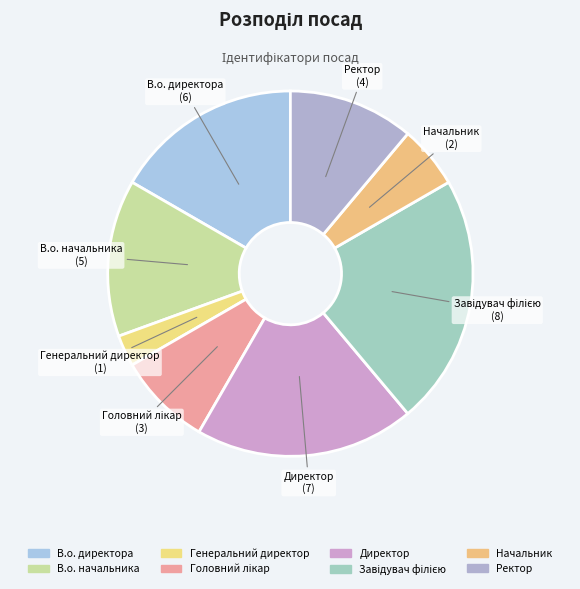

Is the sum of В.о. начальника and Директор greater than half?

No